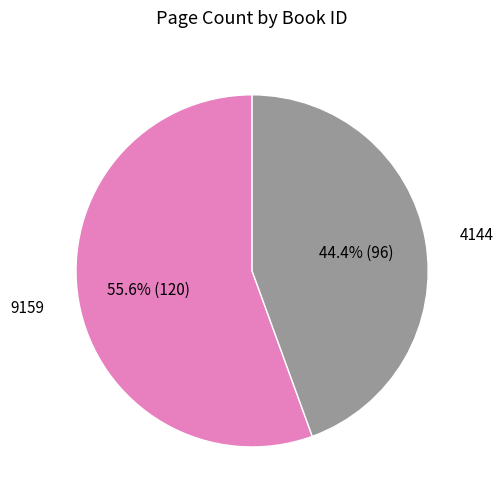

Does any single category account for the majority?

Yes